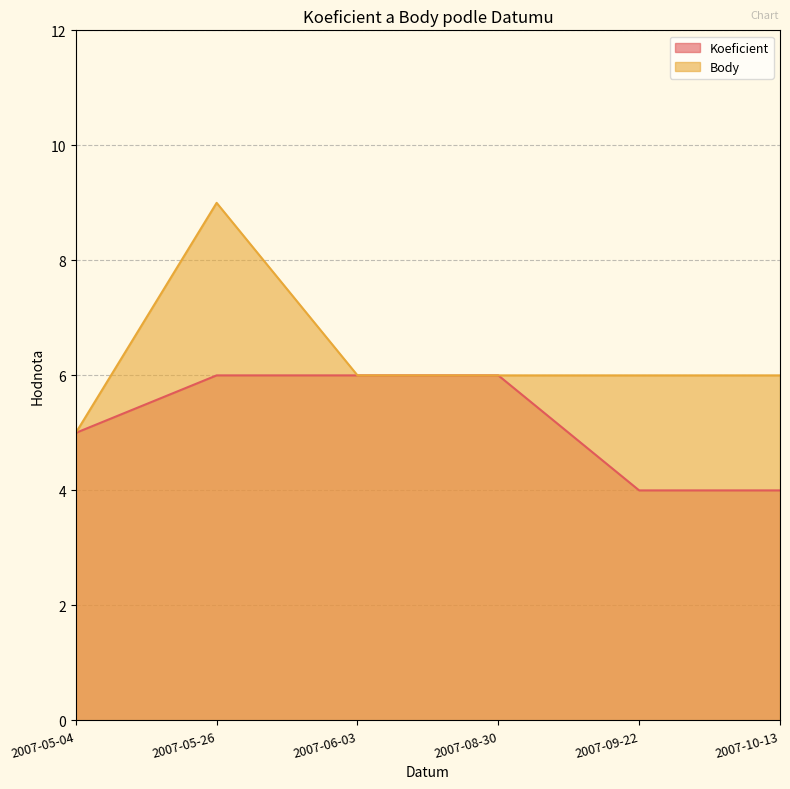

What is the total value across all series at 2007-05-04?

10